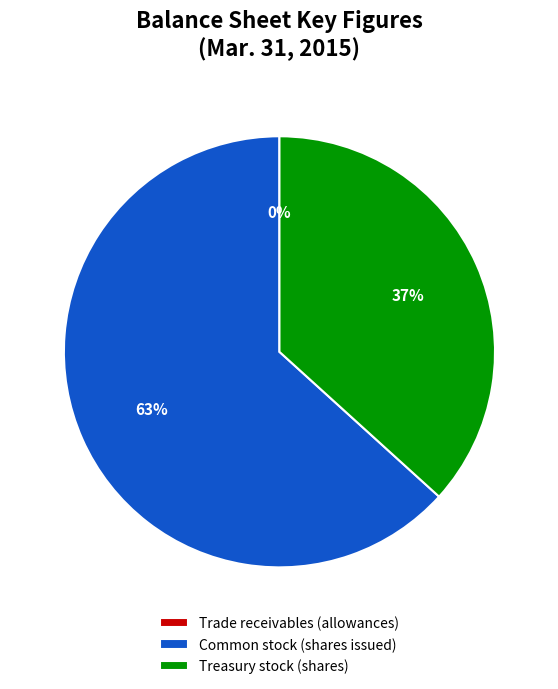

To the nearest percent, what is the difference between the largest and smallest slice percentages?

63%